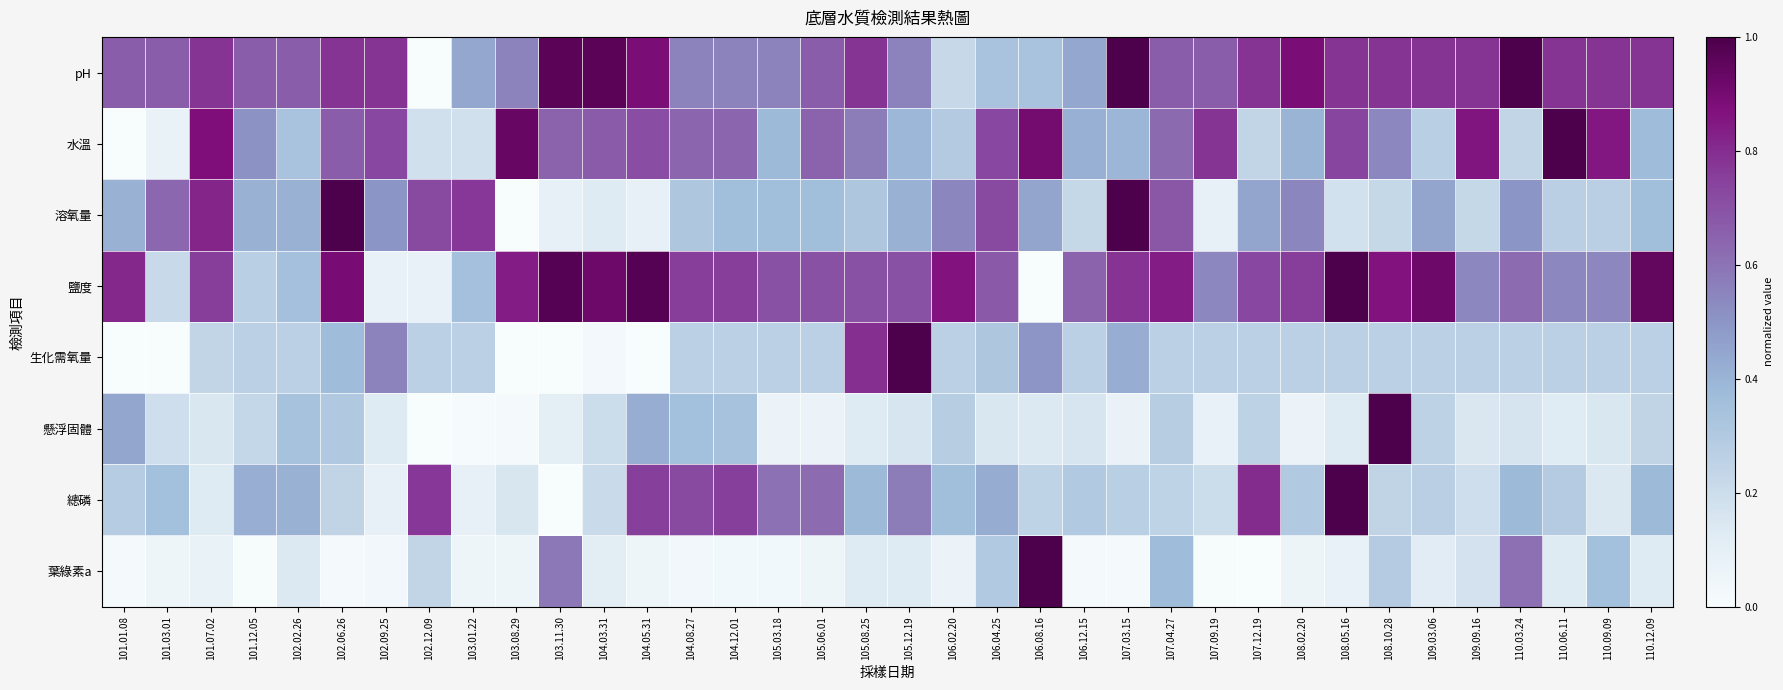

Reading right to left, list all the values displayed in this chart.

pH: 110.12.09=0.8	110.09.09=0.8	110.06.11=0.8	110.03.24=1.0	109.09.16=0.8	109.03.06=0.8	108.10.28=0.8	108.05.16=0.8	108.02.20=0.9	107.12.19=0.8	107.09.19=0.7	107.04.27=0.7	107.03.15=1.0	106.12.15=0.4	106.08.16=0.3	106.04.25=0.3	106.02.20=0.2	105.12.19=0.6	105.08.25=0.8	105.06.01=0.7	105.03.18=0.6	104.12.01=0.6	104.08.27=0.6	104.05.31=0.9	104.03.31=1.0	103.11.30=1.0	103.08.29=0.6	103.01.22=0.4	102.12.09=0.0	102.09.25=0.8	102.06.26=0.8	102.02.26=0.7	101.12.05=0.7	101.07.02=0.8	101.03.01=0.7	101.01.08=0.7
水溫: 110.12.09=0.4	110.09.09=0.9	110.06.11=1.0	110.03.24=0.2	109.09.16=0.9	109.03.06=0.3	108.10.28=0.5	108.05.16=0.7	108.02.20=0.4	107.12.19=0.2	107.09.19=0.8	107.04.27=0.6	107.03.15=0.4	106.12.15=0.4	106.08.16=0.9	106.04.25=0.7	106.02.20=0.3	105.12.19=0.4	105.08.25=0.6	105.06.01=0.7	105.03.18=0.4	104.12.01=0.6	104.08.27=0.6	104.05.31=0.7	104.03.31=0.7	103.11.30=0.7	103.08.29=0.9	103.01.22=0.2	102.12.09=0.2	102.09.25=0.7	102.06.26=0.7	102.02.26=0.3	101.12.05=0.5	101.07.02=0.9	101.03.01=0.1	101.01.08=0.0
溶氧量: 110.12.09=0.4	110.09.09=0.3	110.06.11=0.3	110.03.24=0.5	109.09.16=0.2	109.03.06=0.5	108.10.28=0.2	108.05.16=0.2	108.02.20=0.5	107.12.19=0.5	107.09.19=0.1	107.04.27=0.7	107.03.15=1.0	106.12.15=0.2	106.08.16=0.5	106.04.25=0.7	106.02.20=0.5	105.12.19=0.4	105.08.25=0.3	105.06.01=0.4	105.03.18=0.4	104.12.01=0.4	104.08.27=0.3	104.05.31=0.1	104.03.31=0.1	103.11.30=0.1	103.08.29=0.0	103.01.22=0.8	102.12.09=0.7	102.09.25=0.5	102.06.26=1.0	102.02.26=0.4	101.12.05=0.4	101.07.02=0.8	101.03.01=0.6	101.01.08=0.4
鹽度: 110.12.09=0.9	110.09.09=0.5	110.06.11=0.5	110.03.24=0.6	109.09.16=0.5	109.03.06=0.9	108.10.28=0.9	108.05.16=1.0	108.02.20=0.8	107.12.19=0.7	107.09.19=0.5	107.04.27=0.8	107.03.15=0.8	106.12.15=0.6	106.08.16=0.0	106.04.25=0.7	106.02.20=0.9	105.12.19=0.7	105.08.25=0.7	105.06.01=0.7	105.03.18=0.7	104.12.01=0.8	104.08.27=0.8	104.05.31=1.0	104.03.31=0.9	103.11.30=1.0	103.08.29=0.8	103.01.22=0.4	102.12.09=0.1	102.09.25=0.1	102.06.26=0.9	102.02.26=0.4	101.12.05=0.3	101.07.02=0.8	101.03.01=0.2	101.01.08=0.8
生化需氧量: 110.12.09=0.3	110.09.09=0.3	110.06.11=0.3	110.03.24=0.3	109.09.16=0.3	109.03.06=0.3	108.10.28=0.3	108.05.16=0.3	108.02.20=0.3	107.12.19=0.3	107.09.19=0.3	107.04.27=0.3	107.03.15=0.4	106.12.15=0.3	106.08.16=0.5	106.04.25=0.3	106.02.20=0.3	105.12.19=1.0	105.08.25=0.8	105.06.01=0.3	105.03.18=0.3	104.12.01=0.3	104.08.27=0.3	104.05.31=0.0	104.03.31=0.0	103.11.30=0.0	103.08.29=0.0	103.01.22=0.3	102.12.09=0.3	102.09.25=0.6	102.06.26=0.4	102.02.26=0.3	101.12.05=0.3	101.07.02=0.2	101.03.01=0.0	101.01.08=0.0
懸浮固體: 110.12.09=0.2	110.09.09=0.1	110.06.11=0.1	110.03.24=0.2	109.09.16=0.1	109.03.06=0.3	108.10.28=1.0	108.05.16=0.1	108.02.20=0.1	107.12.19=0.3	107.09.19=0.1	107.04.27=0.3	107.03.15=0.1	106.12.15=0.2	106.08.16=0.1	106.04.25=0.2	106.02.20=0.3	105.12.19=0.2	105.08.25=0.1	105.06.01=0.1	105.03.18=0.1	104.12.01=0.3	104.08.27=0.4	104.05.31=0.4	104.03.31=0.2	103.11.30=0.1	103.08.29=0.0	103.01.22=0.0	102.12.09=0.0	102.09.25=0.1	102.06.26=0.3	102.02.26=0.3	101.12.05=0.2	101.07.02=0.1	101.03.01=0.2	101.01.08=0.4
總磷: 110.12.09=0.4	110.09.09=0.1	110.06.11=0.3	110.03.24=0.4	109.09.16=0.2	109.03.06=0.3	108.10.28=0.2	108.05.16=1.0	108.02.20=0.3	107.12.19=0.8	107.09.19=0.2	107.04.27=0.2	107.03.15=0.3	106.12.15=0.3	106.08.16=0.2	106.04.25=0.4	106.02.20=0.4	105.12.19=0.6	105.08.25=0.4	105.06.01=0.6	105.03.18=0.6	104.12.01=0.8	104.08.27=0.7	104.05.31=0.8	104.03.31=0.2	103.11.30=0.0	103.08.29=0.2	103.01.22=0.1	102.12.09=0.8	102.09.25=0.1	102.06.26=0.2	102.02.26=0.4	101.12.05=0.4	101.07.02=0.1	101.03.01=0.4	101.01.08=0.3
葉綠素a: 110.12.09=0.1	110.09.09=0.4	110.06.11=0.1	110.03.24=0.6	109.09.16=0.2	109.03.06=0.1	108.10.28=0.3	108.05.16=0.1	108.02.20=0.1	107.12.19=0.0	107.09.19=0.0	107.04.27=0.4	107.03.15=0.0	106.12.15=0.0	106.08.16=1.0	106.04.25=0.3	106.02.20=0.1	105.12.19=0.1	105.08.25=0.1	105.06.01=0.0	105.03.18=0.0	104.12.01=0.0	104.08.27=0.0	104.05.31=0.1	104.03.31=0.1	103.11.30=0.6	103.08.29=0.1	103.01.22=0.0	102.12.09=0.2	102.09.25=0.0	102.06.26=0.0	102.02.26=0.1	101.12.05=0.0	101.07.02=0.1	101.03.01=0.1	101.01.08=0.0